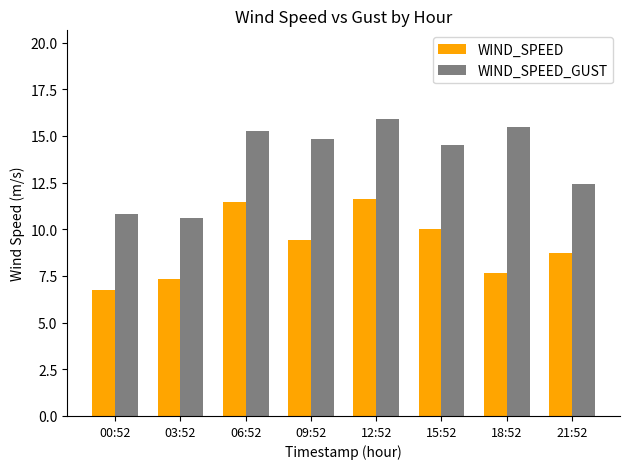

Is it true that WIND_SPEED_GUST equals 10.6 at 03:52?

True